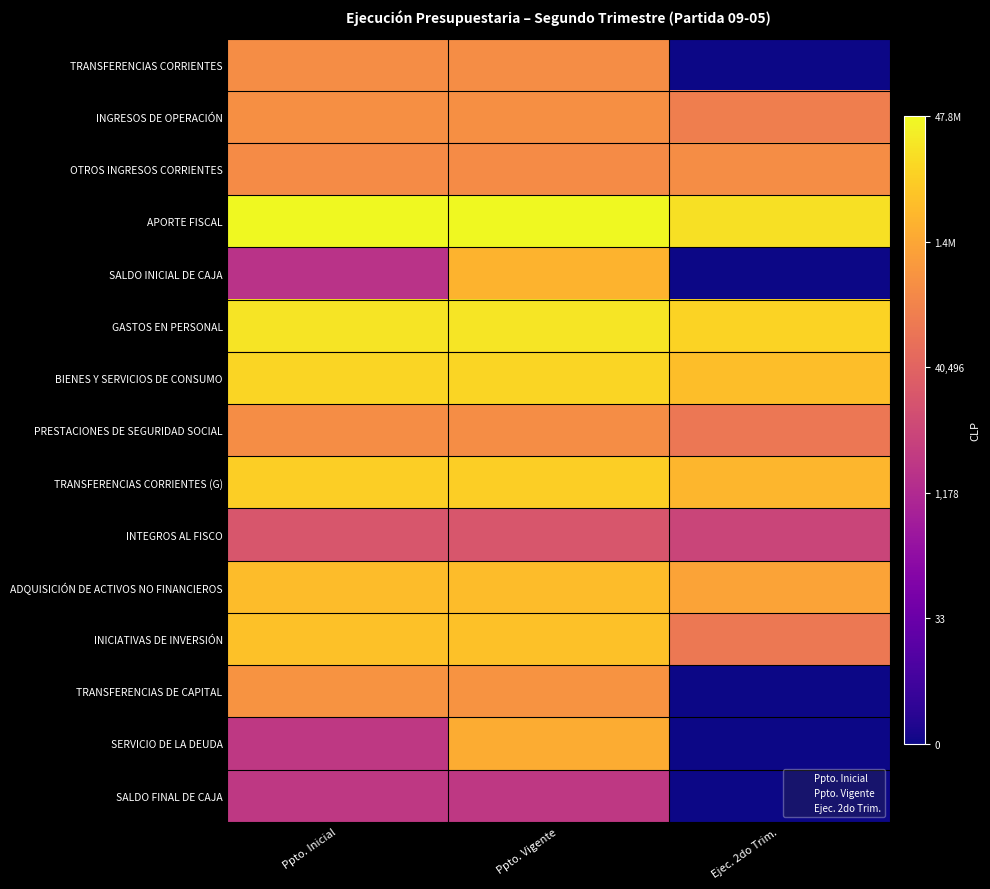

List the series in order of their peak value, highest first.

APORTE FISCAL, GASTOS EN PERSONAL, BIENES Y SERVICIOS DE CONSUMO, TRANSFERENCIAS CORRIENTES (G), INICIATIVAS DE INVERSIÓN, ADQUISICIÓN DE ACTIVOS NO FINANCIEROS, SALDO INICIAL DE CAJA, SERVICIO DE LA DEUDA, TRANSFERENCIAS DE CAPITAL, INGRESOS DE OPERACIÓN, PRESTACIONES DE SEGURIDAD SOCIAL, OTROS INGRESOS CORRIENTES, TRANSFERENCIAS CORRIENTES, INTEGROS AL FISCO, SALDO FINAL DE CAJA